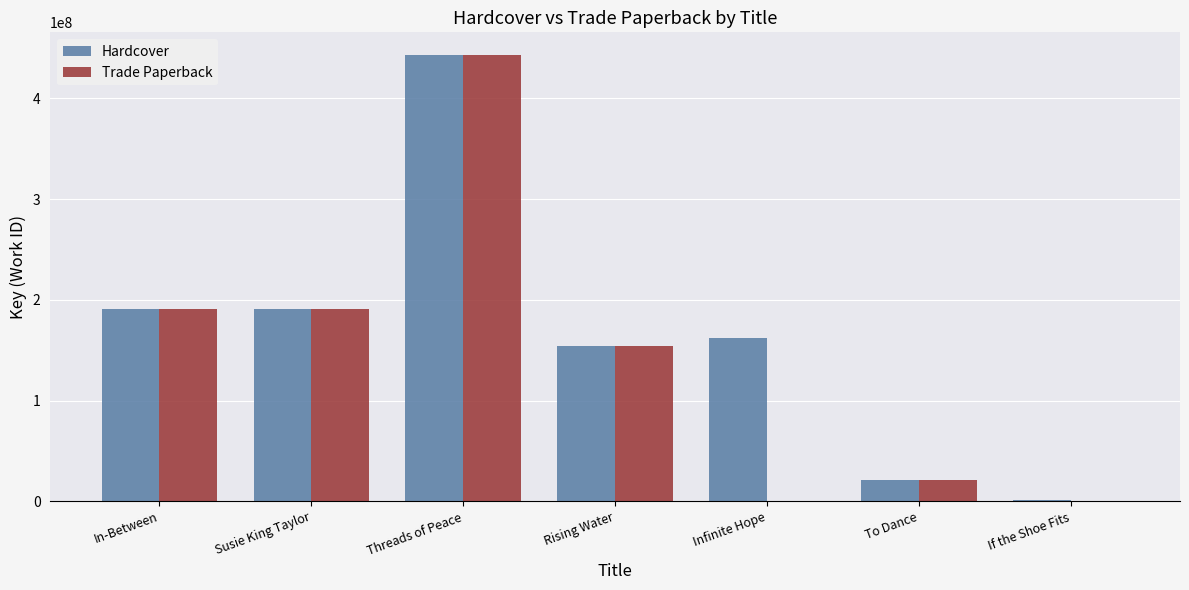

At which label does Hardcover reach its peak?

Threads of Peace